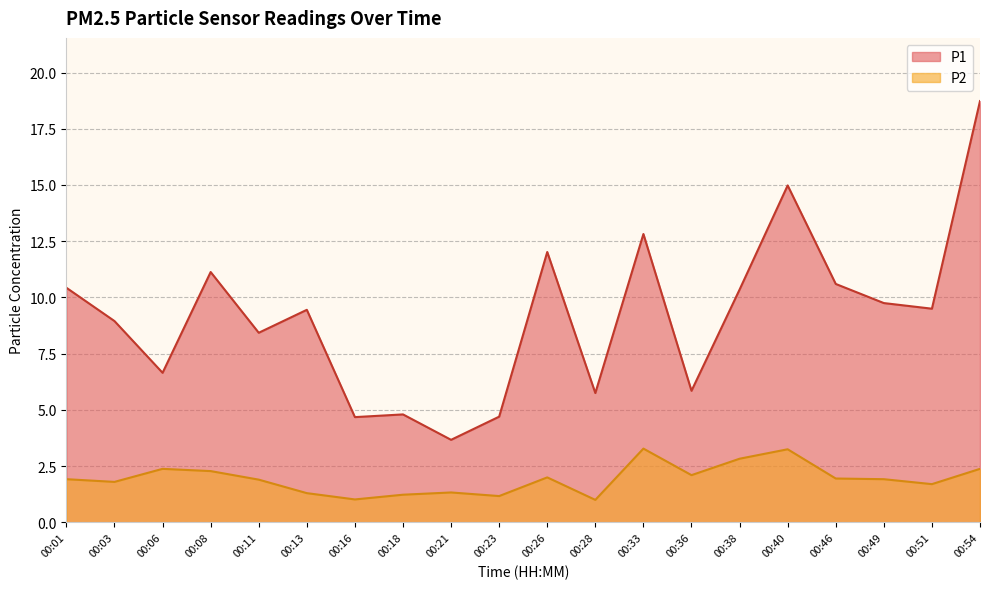

Rank the series by their average value, from highest to lowest.

P1, P2